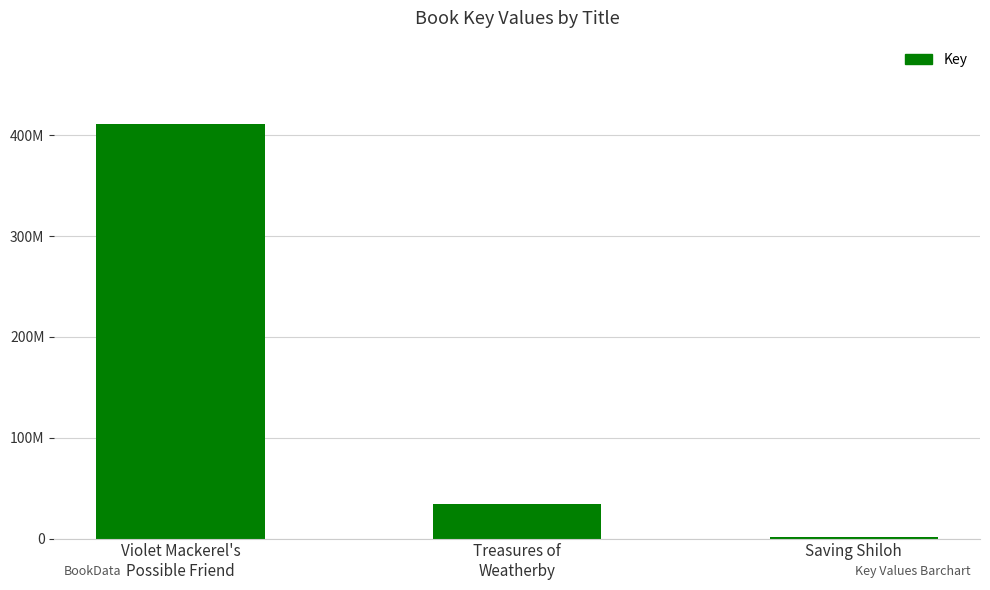

What is the label of the 3rd bar from the right?

Violet Mackerel's
Possible Friend